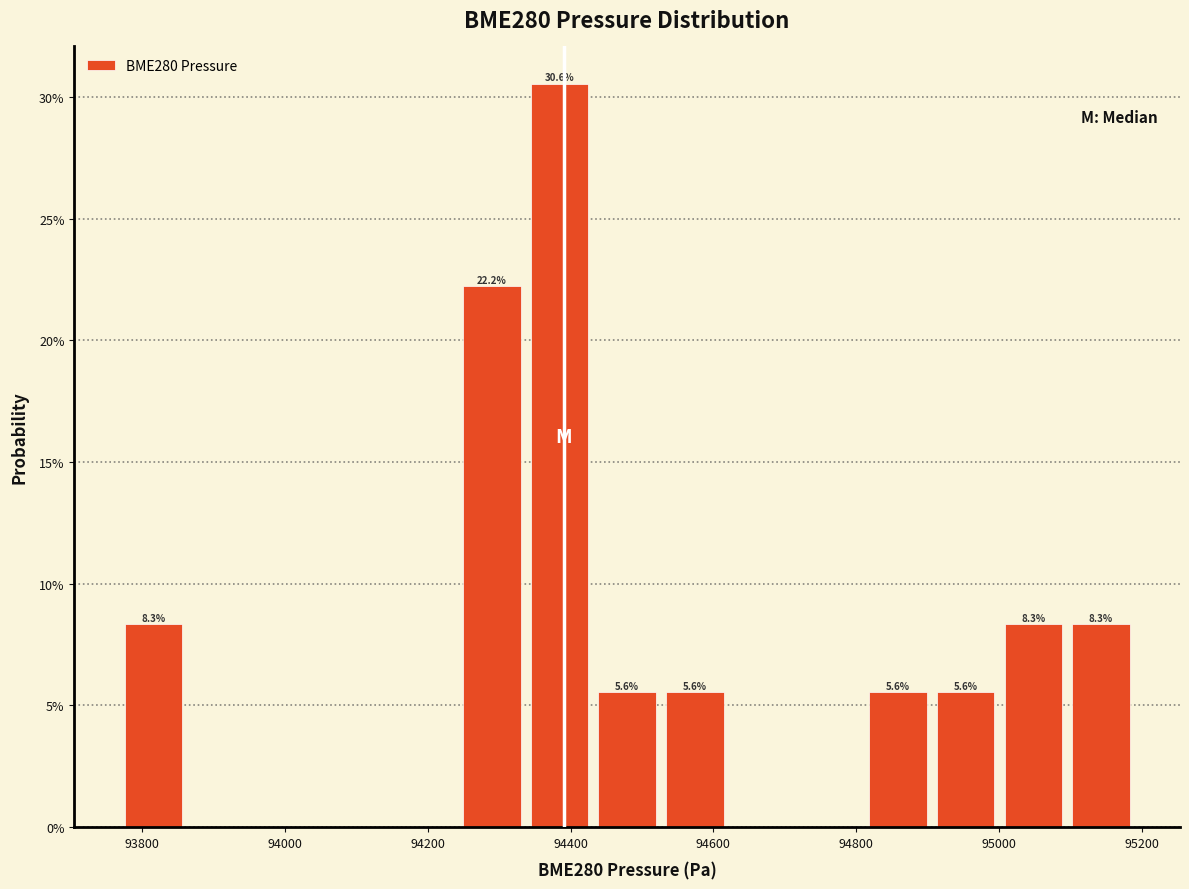

Over which range of the x-axis is the bar tallest?

94340 to 94440